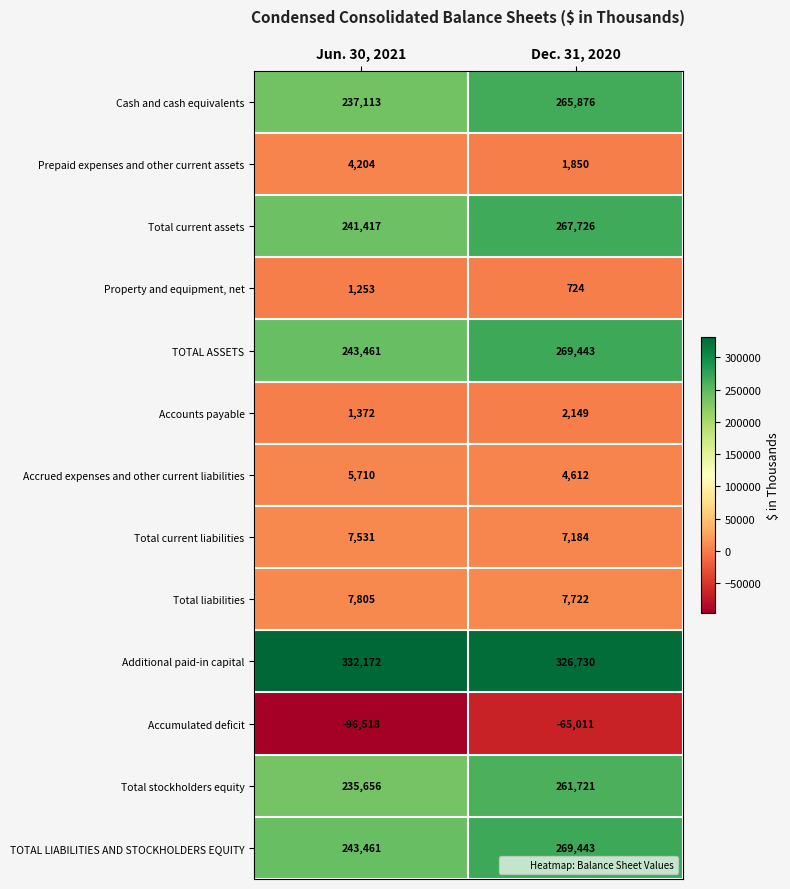

Read the TOTAL ASSETS value at Jun. 30, 2021, to the nearest 10.

243460